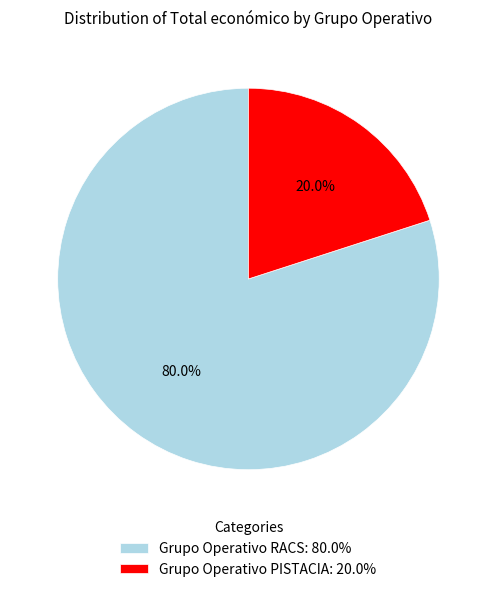

Approximately how many times larger is the value at Grupo Operativo RACS compared to Grupo Operativo PISTACIA?

4.0